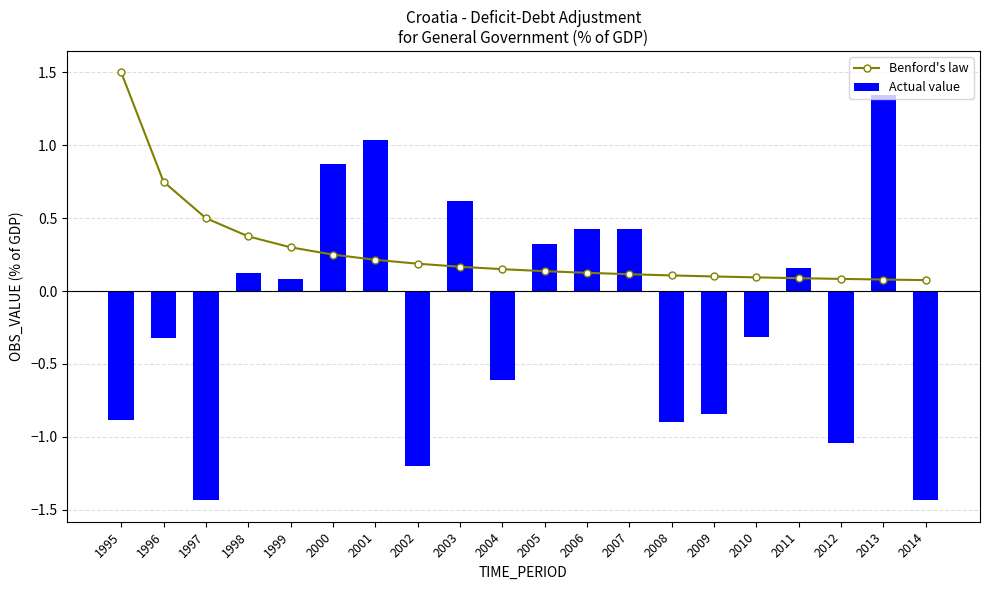

What is the average value of the Benford's law series?

0.3